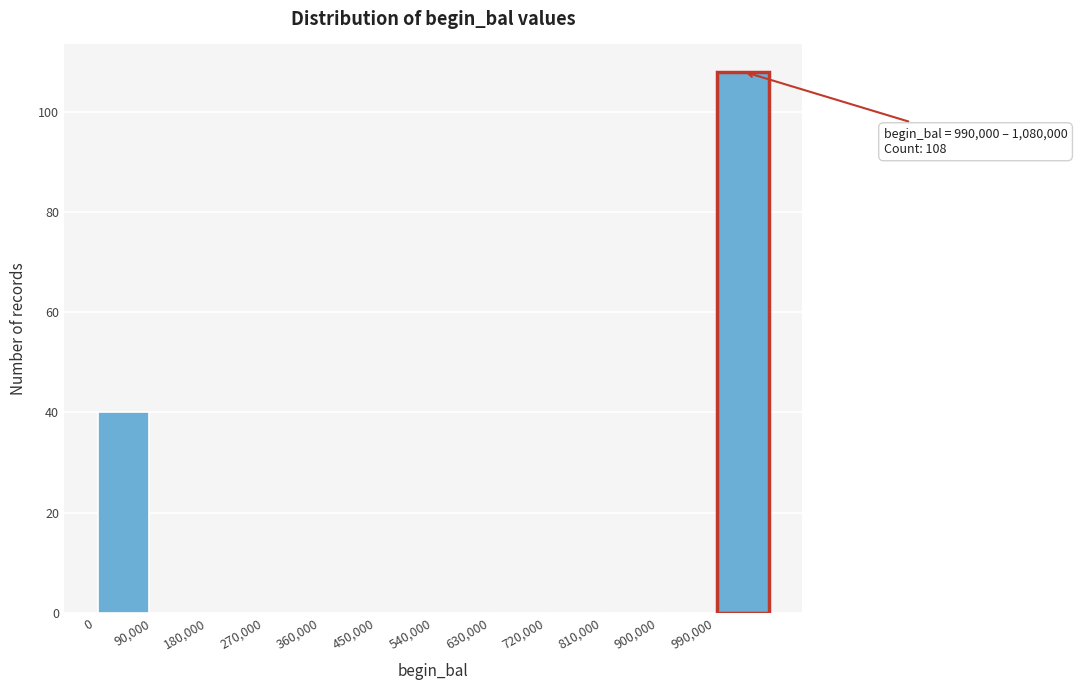

Which range on the x-axis has the tallest bar?

990000 to 1080000